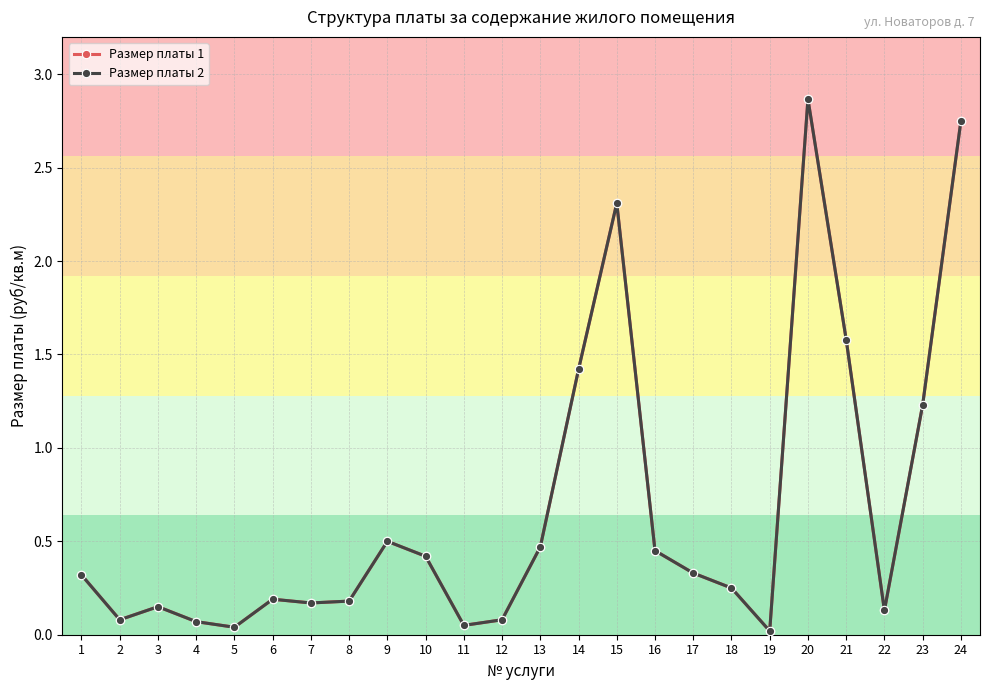

Reading left to right, transcribe all the data shown in this chart.

Размер платы 1: 1=0.3	2=0.1	3=0.1	4=0.1	5=0.0	6=0.2	7=0.2	8=0.2	9=0.5	10=0.4	11=0.1	12=0.1	13=0.5	14=1.4	15=2.3	16=0.5	17=0.3	18=0.2	19=0.0	20=2.9	21=1.6	22=0.1	23=1.2	24=2.8
Размер платы 2: 1=0.3	2=0.1	3=0.1	4=0.1	5=0.0	6=0.2	7=0.2	8=0.2	9=0.5	10=0.4	11=0.1	12=0.1	13=0.5	14=1.4	15=2.3	16=0.5	17=0.3	18=0.2	19=0.0	20=2.9	21=1.6	22=0.1	23=1.2	24=2.8